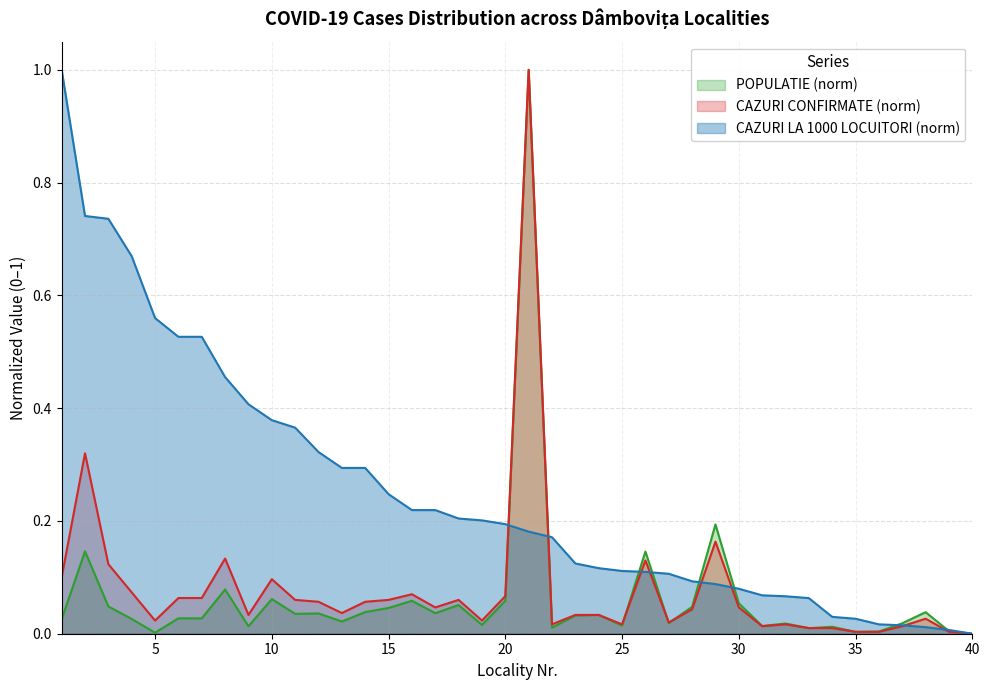

The value of CAZURI LA 1000 at 3 is 0.7. True or false?

True